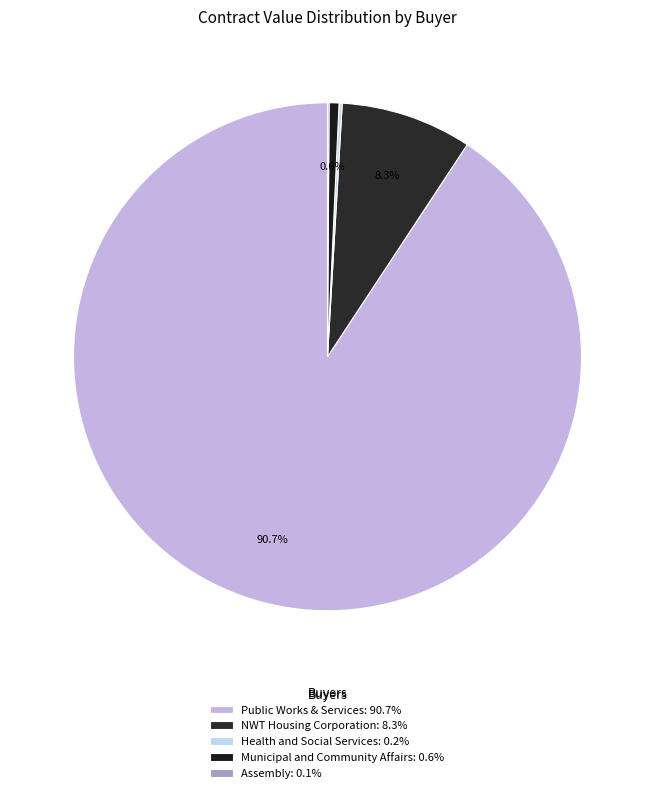

What is the majority slice?

Public Works & Services